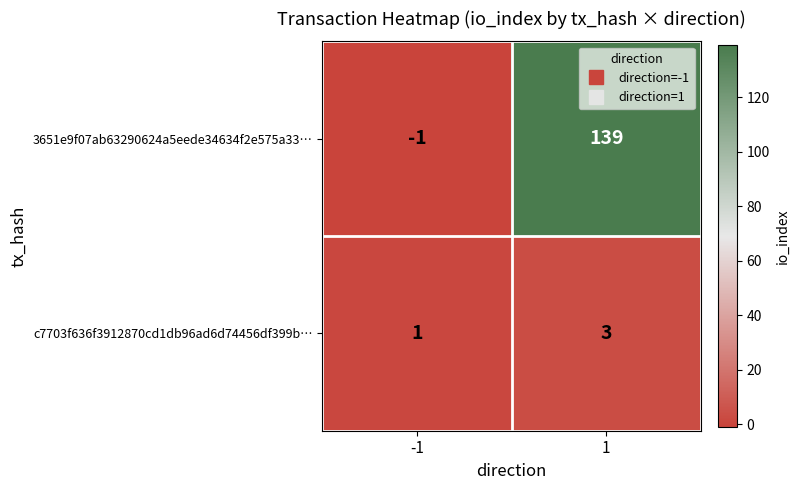

The value of c7703f636f3912870cd1db96ad6d74456df399b… at -1 is 1. True or false?

True